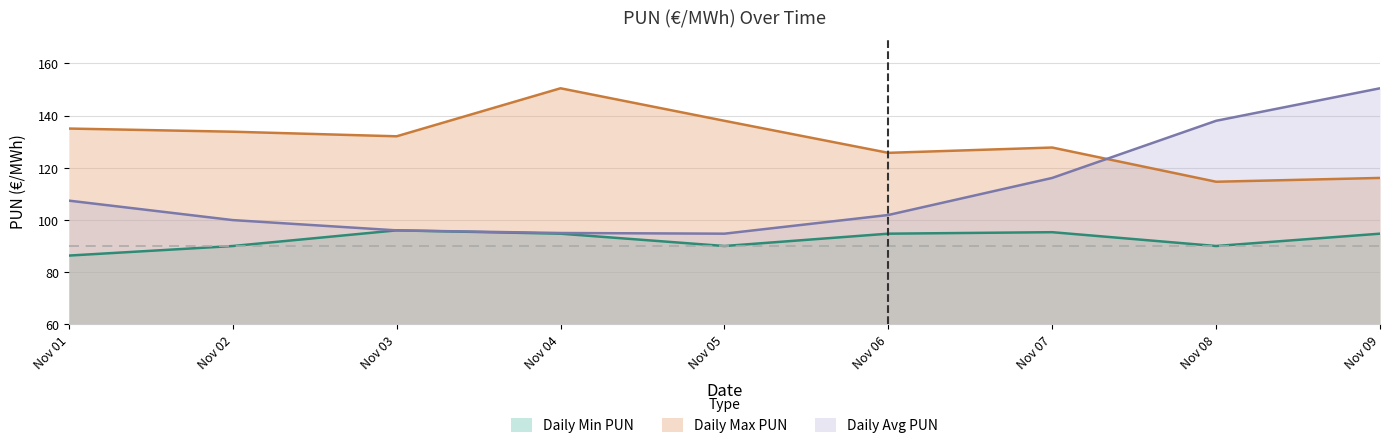

How many categories are shown in the chart?

9